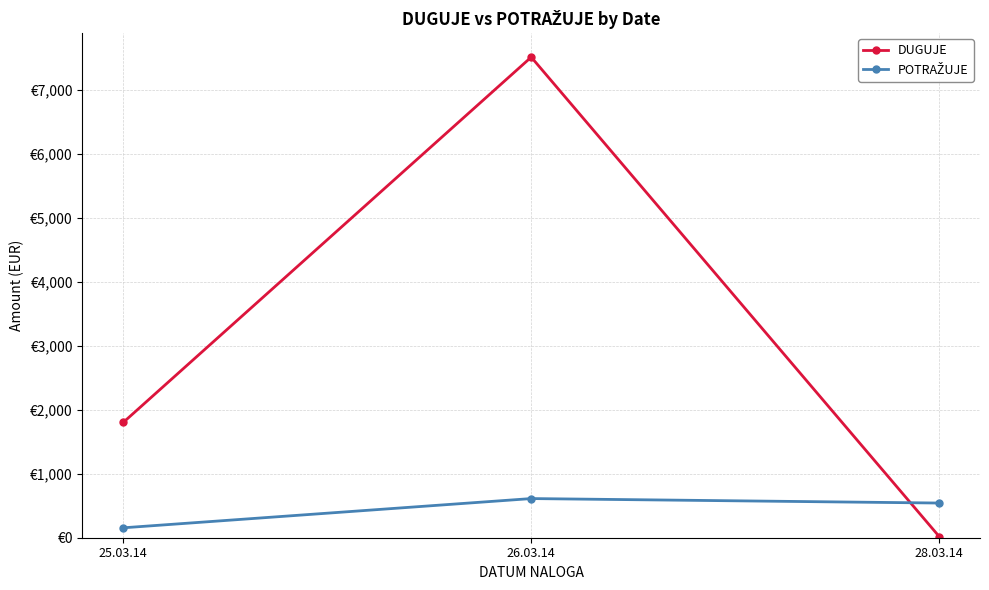

What is the spread (max minus min) of values at 26.03.14?

6899.5